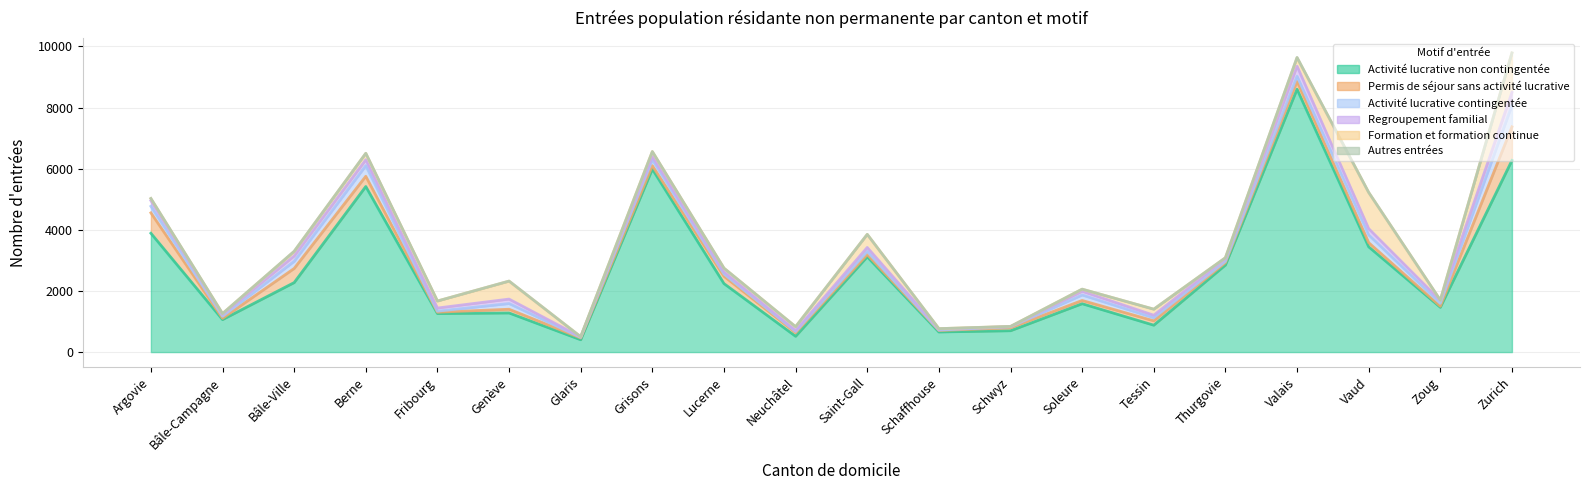

At which label is Formation et formation continue closest to 647?

Genève